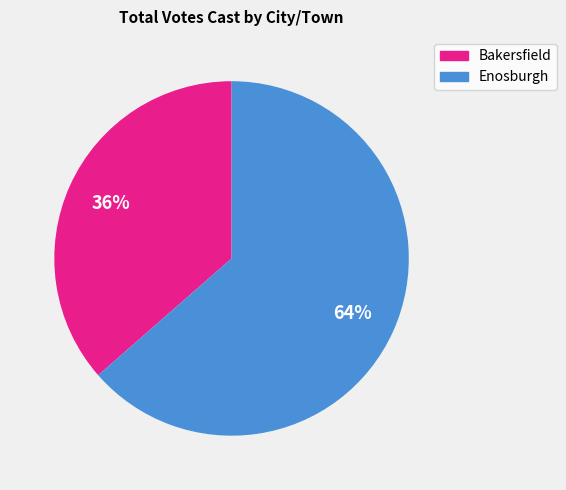

True or false: Enosburgh accounts for 64% of the total.

True